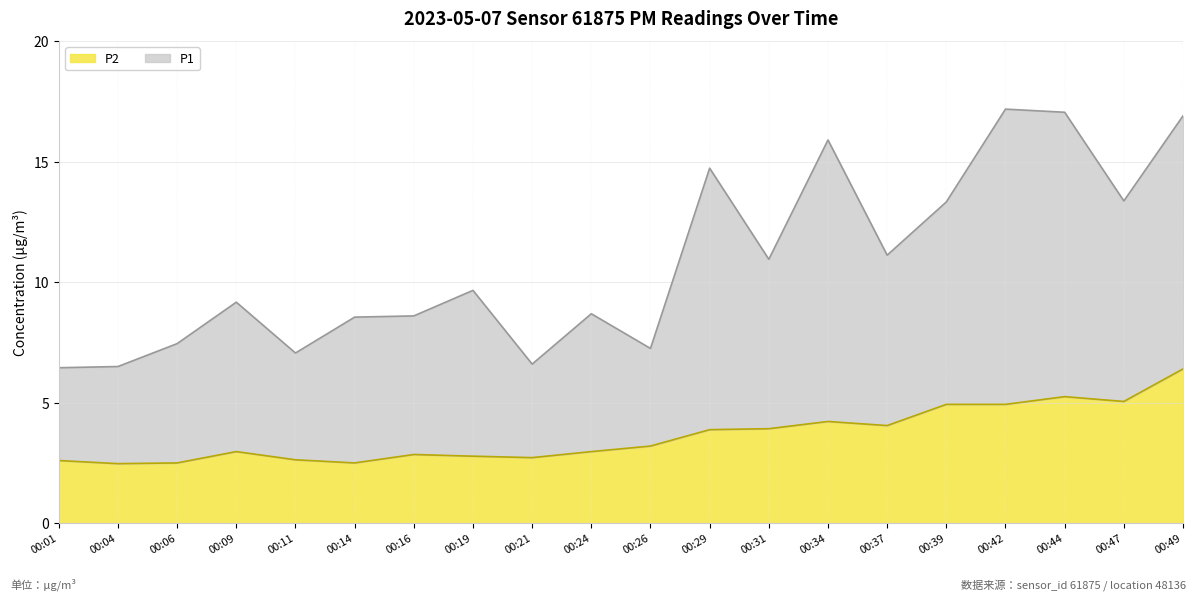

What is the total value across all series at 00:09?

9.2